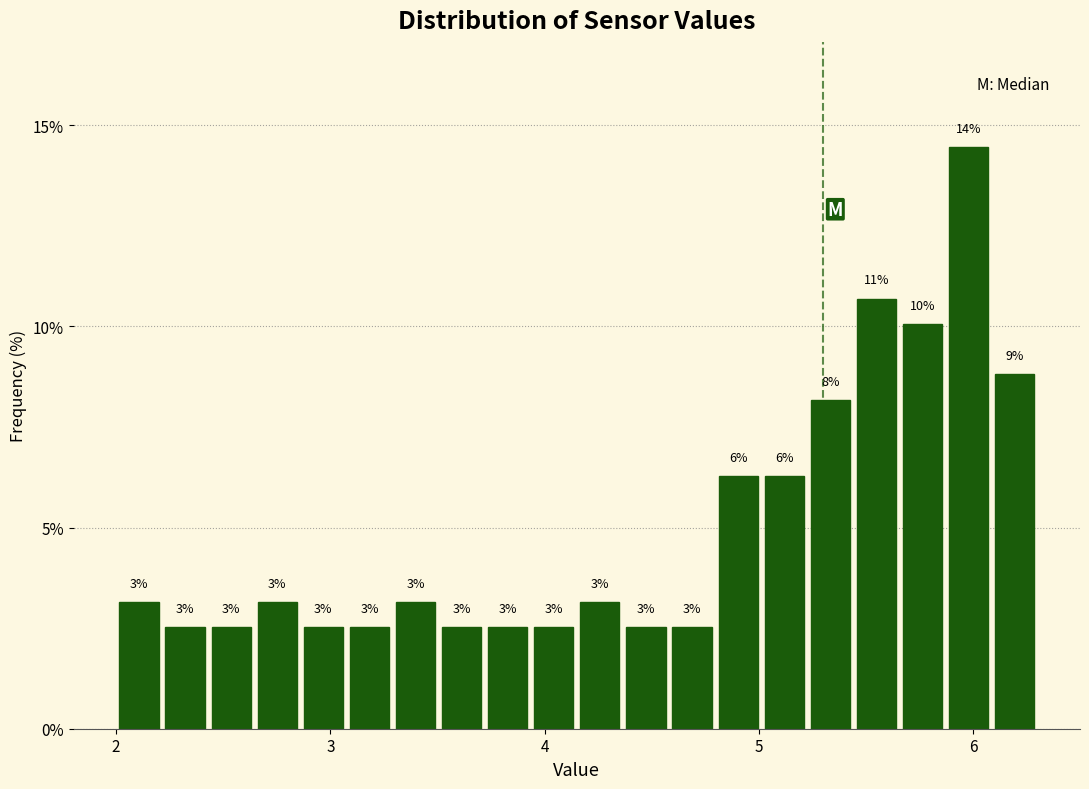

Around what value on the x-axis is the tallest bar? Give the approximate position of its centre, as read against the axis.

6.0